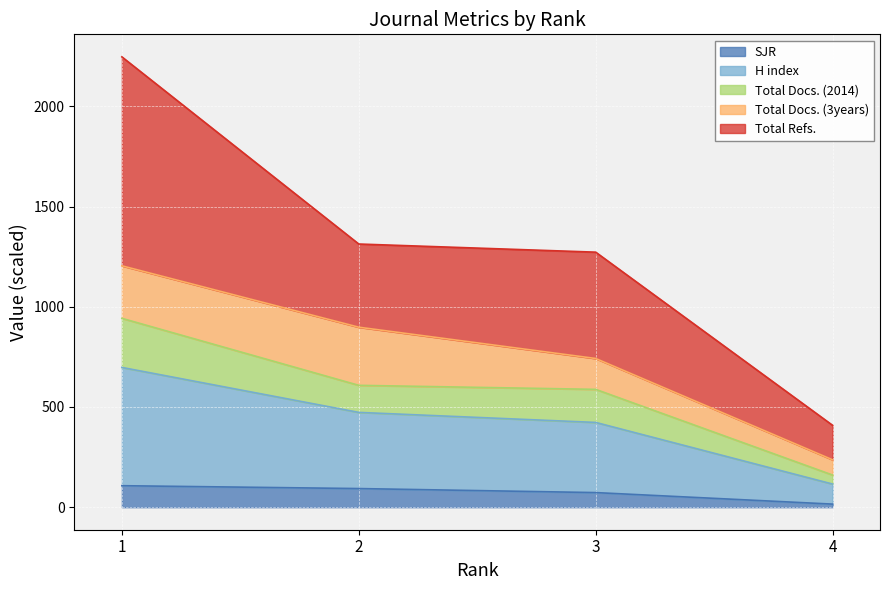

What is the highest value of the SJR series?

107.3